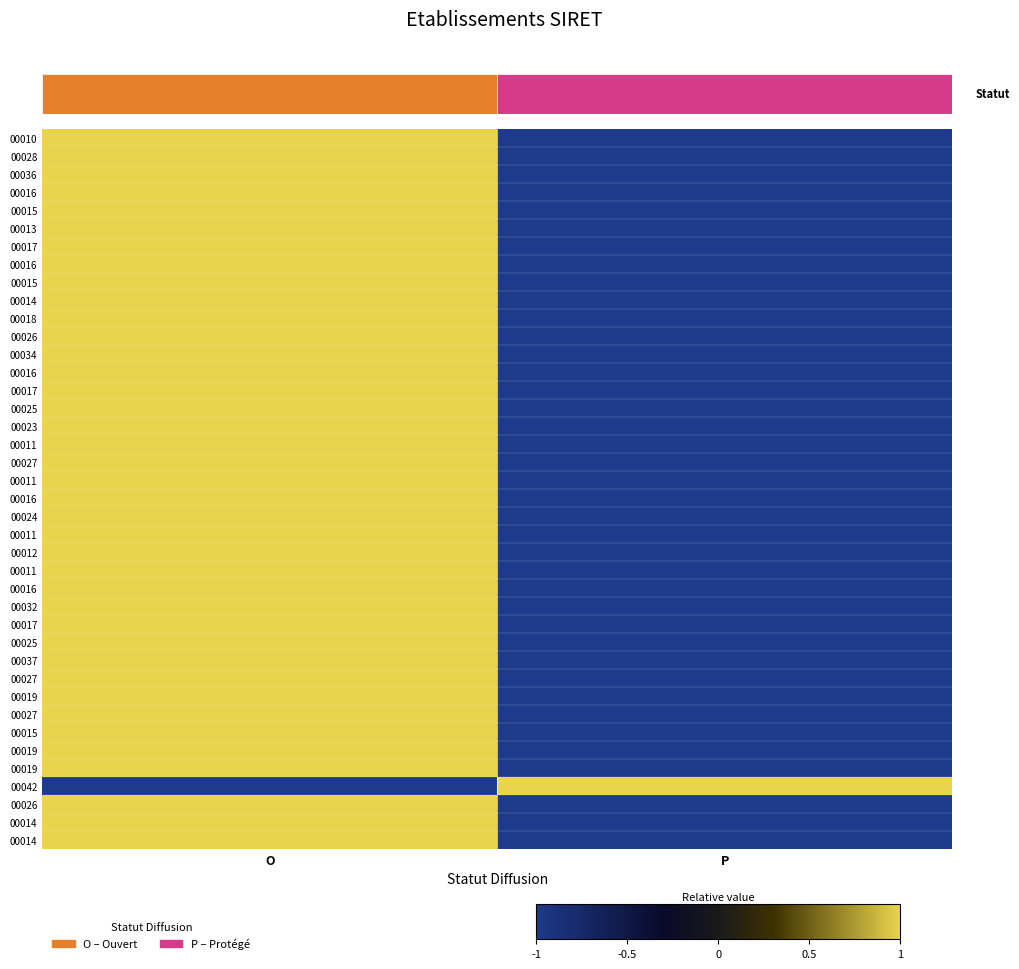

At which category is the sum across all series the highest?

O